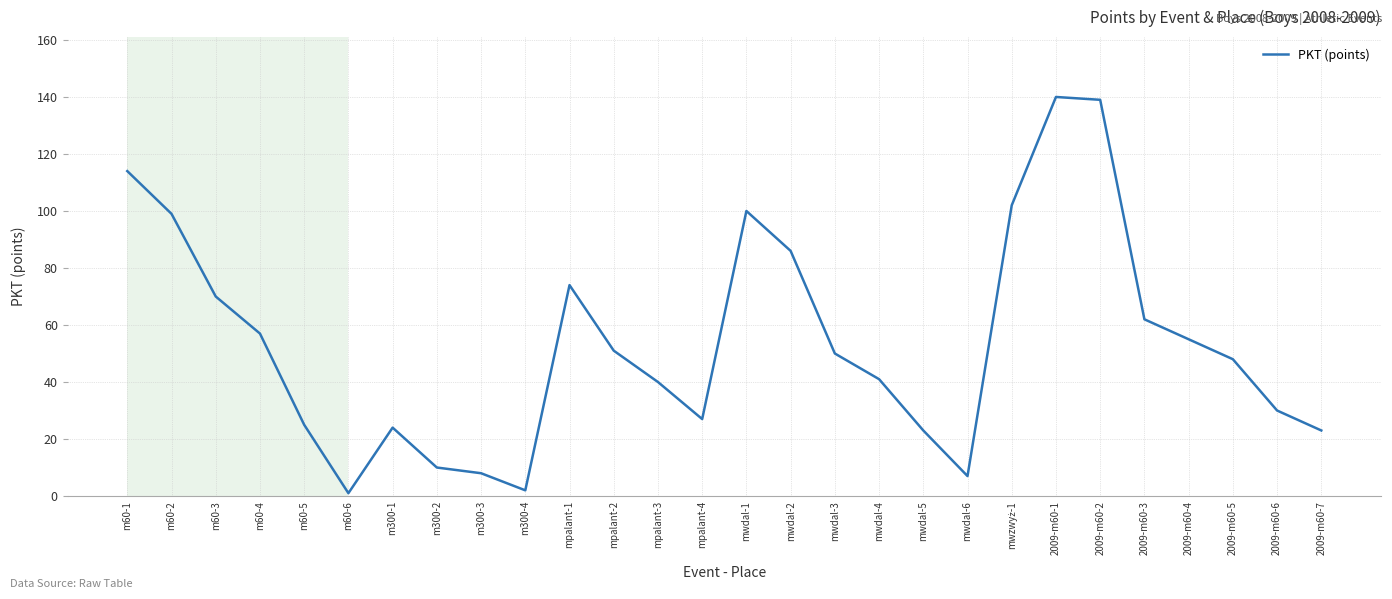

What is the approximate value at mpalant-1, to the nearest 10?

70